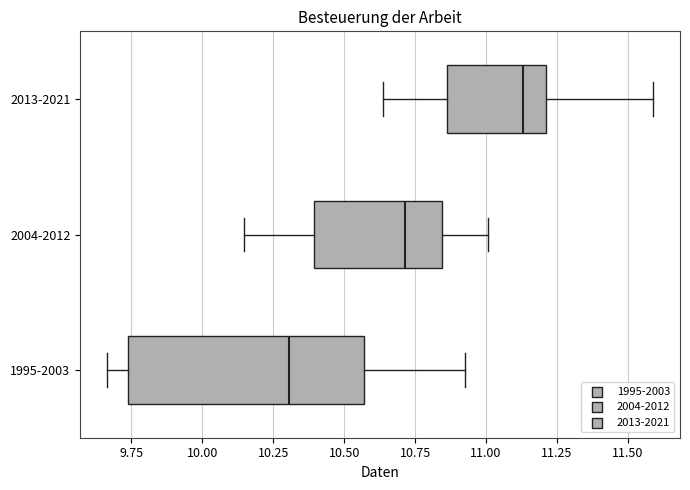

Reading bottom to top, read every box against the x-axis: the position of its median line, the range the box covers, and the ends of its whiskers. The values are not printed on the chart, so give them approximately, as read against the axis.

1995-2003: median 10.30, box 9.75 to 10.55, whiskers 9.65 to 10.90
2004-2012: median 10.70, box 10.40 to 10.85, whiskers 10.15 to 11.00
2013-2021: median 11.15, box 10.85 to 11.20, whiskers 10.65 to 11.60